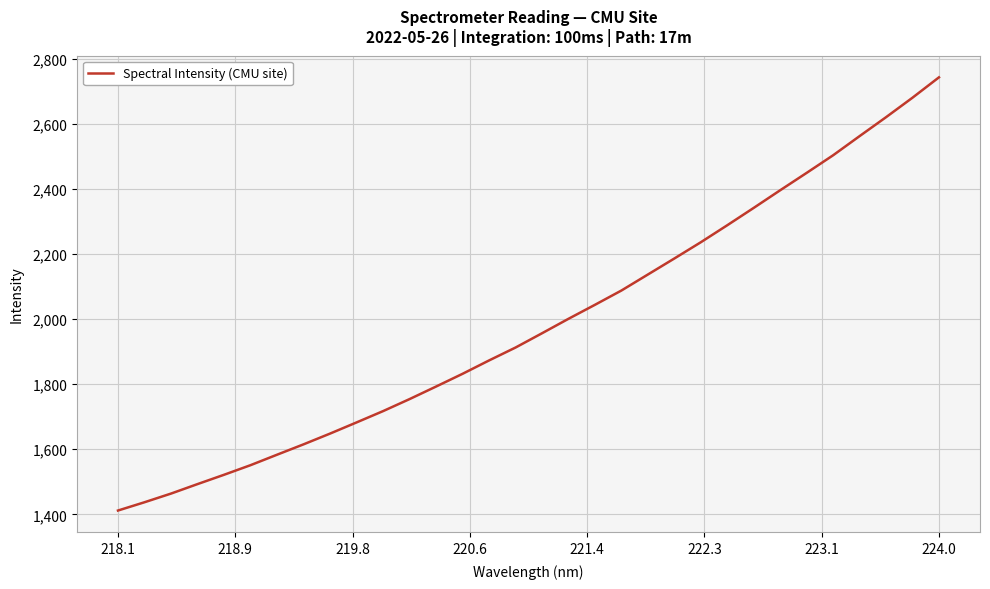

What is the difference between the maximum and minimum values?

1332.6